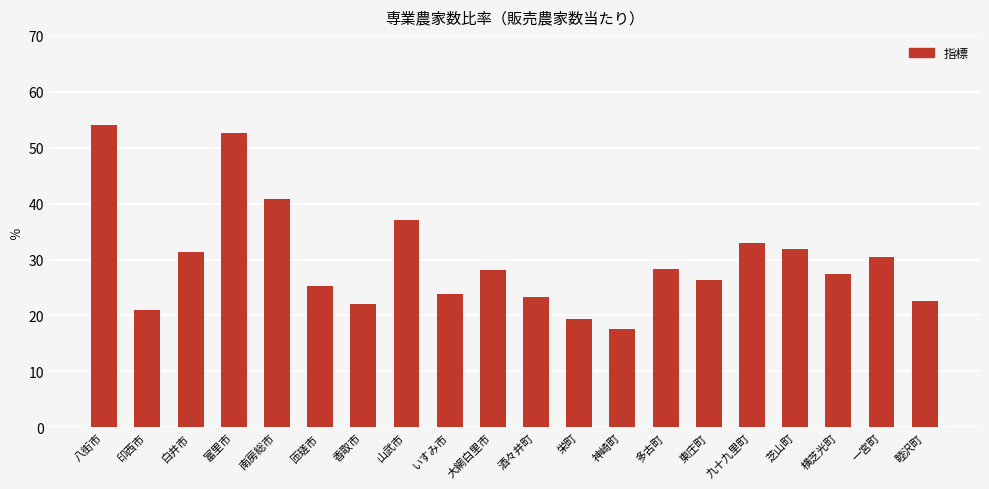

What is the difference between the maximum and minimum values?

36.5